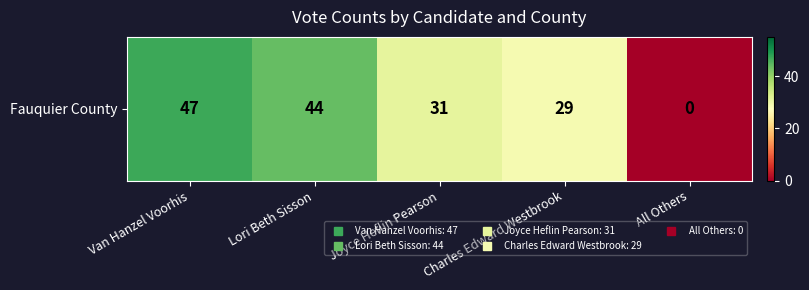

Where is the data nearest to the value 23?

Charles Edward Westbrook